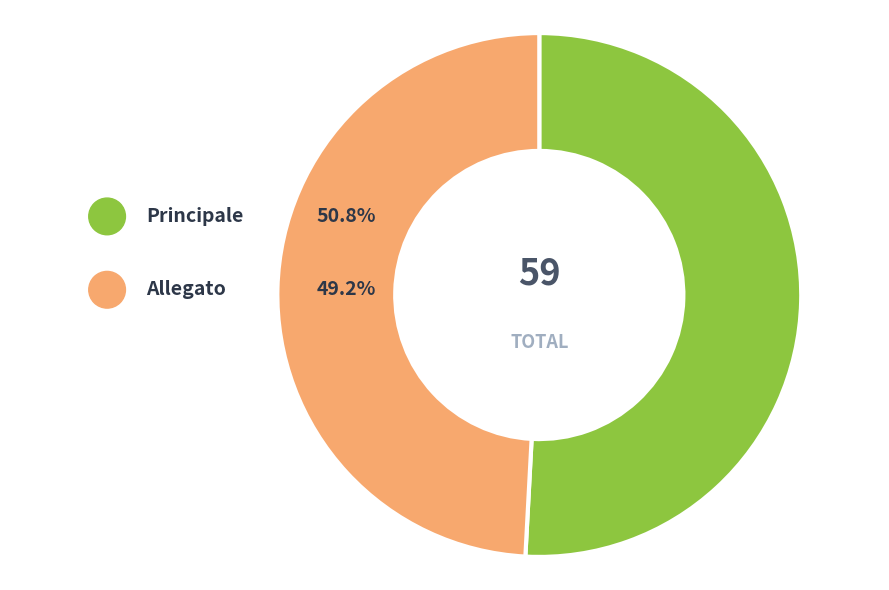

True or false: Principale accounts for 51% of the total.

True